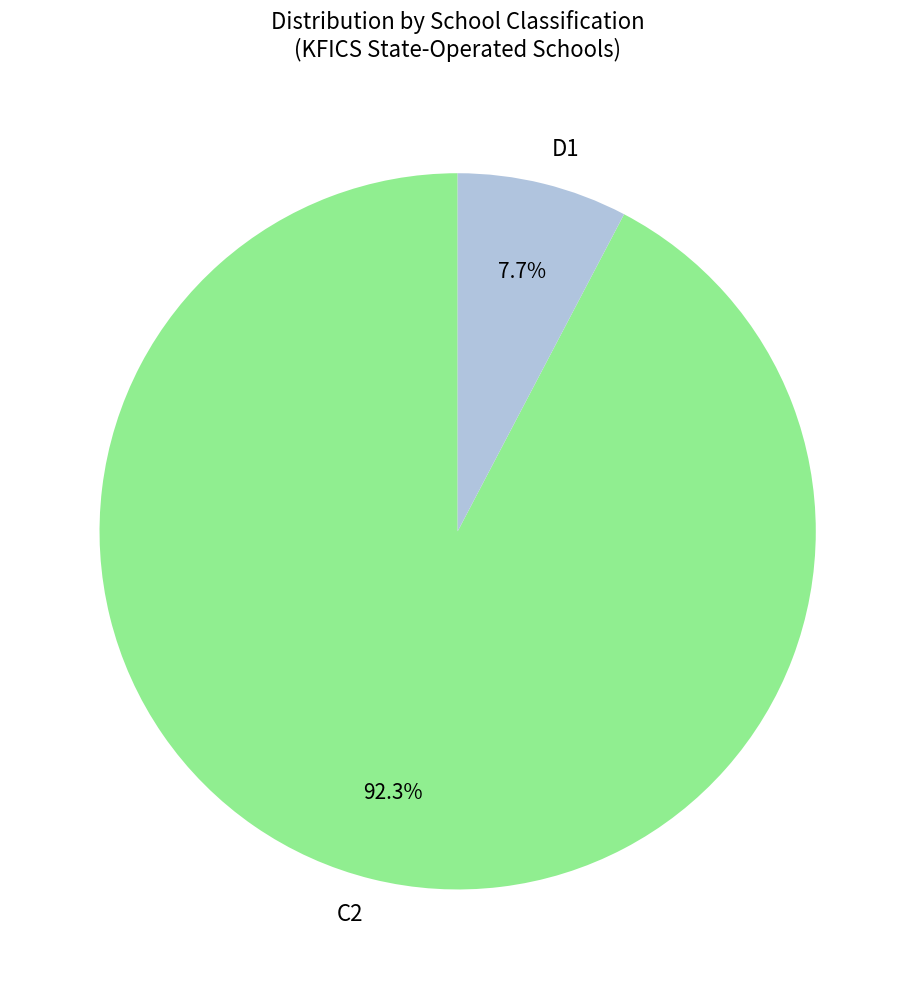

Is it true that D1 is 22% of the pie?

False